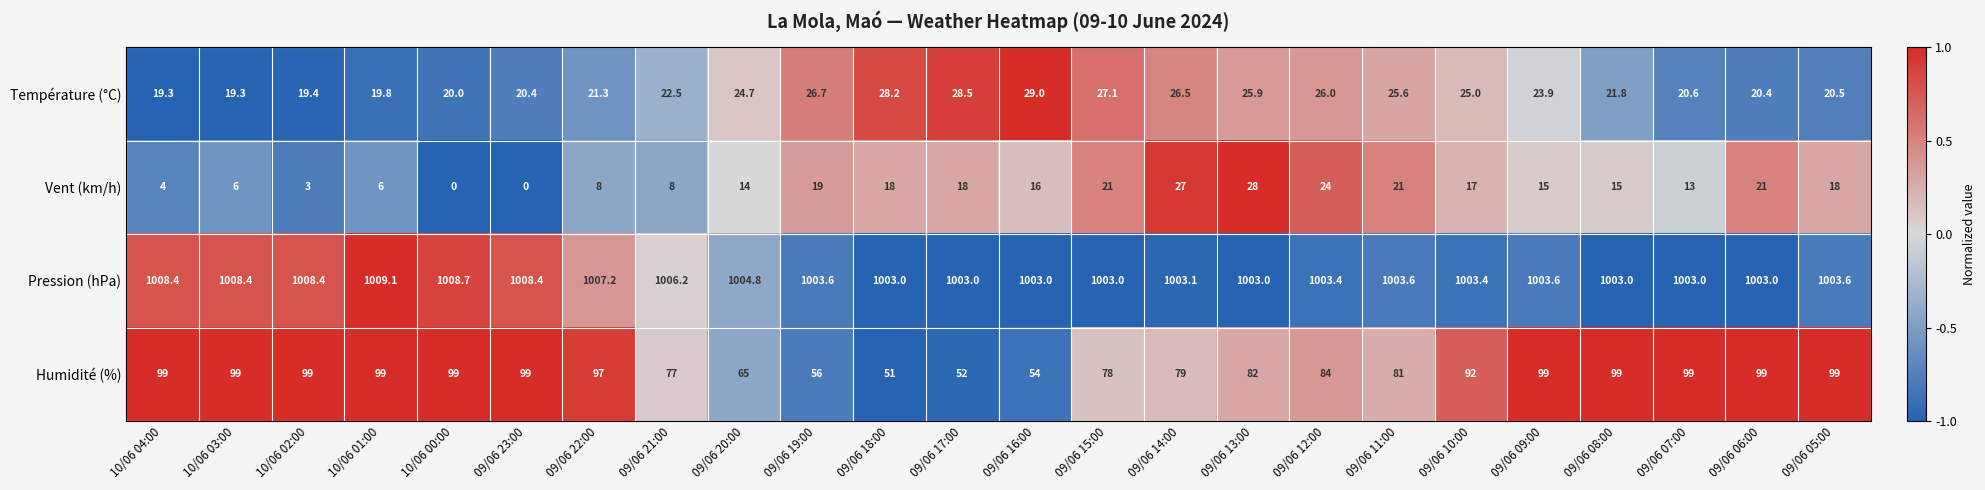

At which label does Vent (km/h) first exceed 16?

09/06 19:00